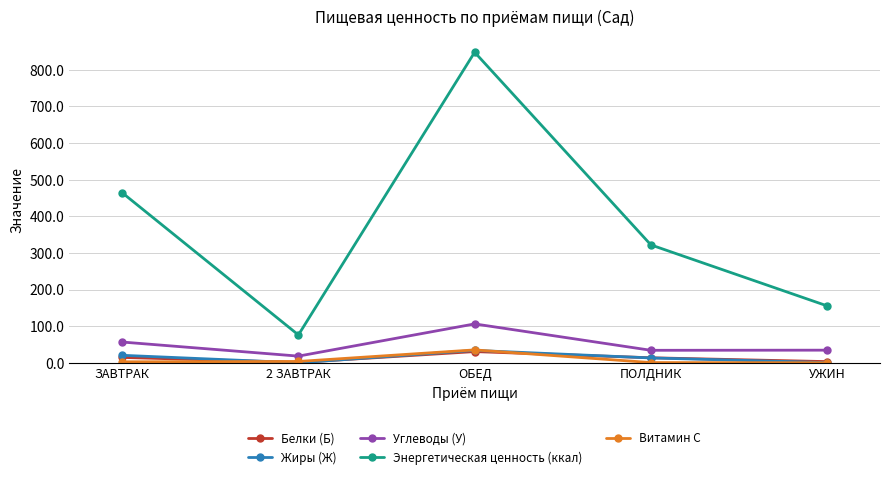

How many data points in Энергетическая ценность (ккал) are above 321?

3